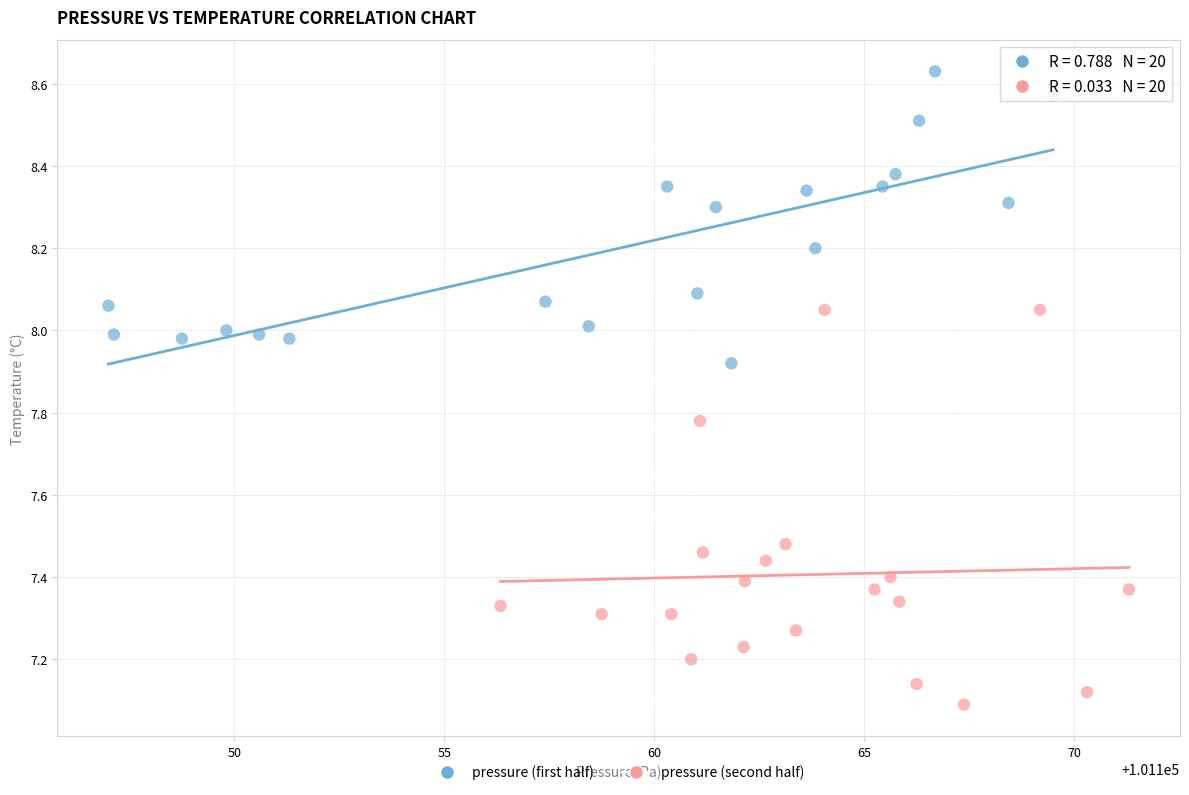

Which series reaches the minimum Y coordinate?

pressure (second half)